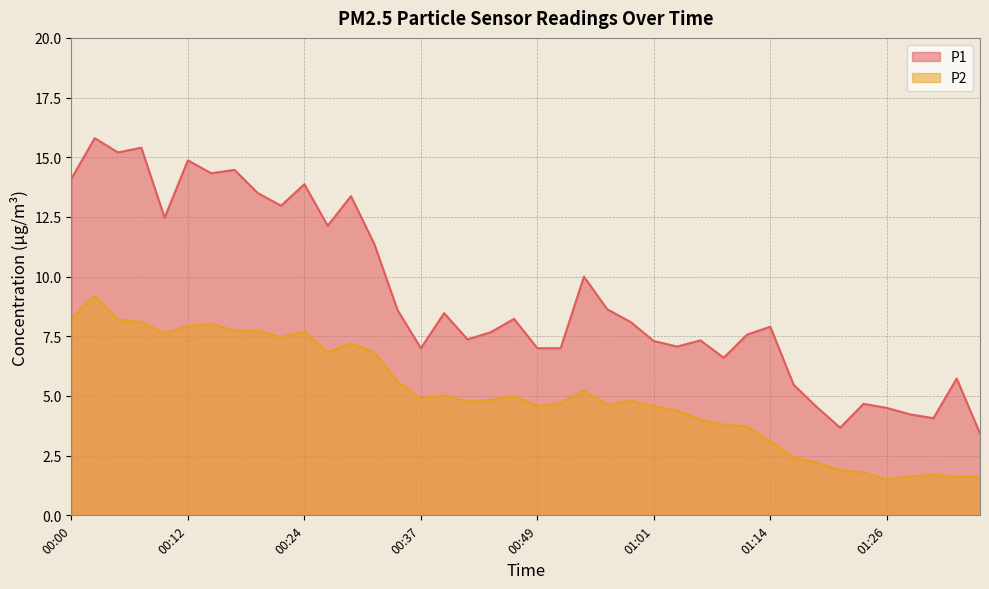

How many lines are shown in the chart?

2